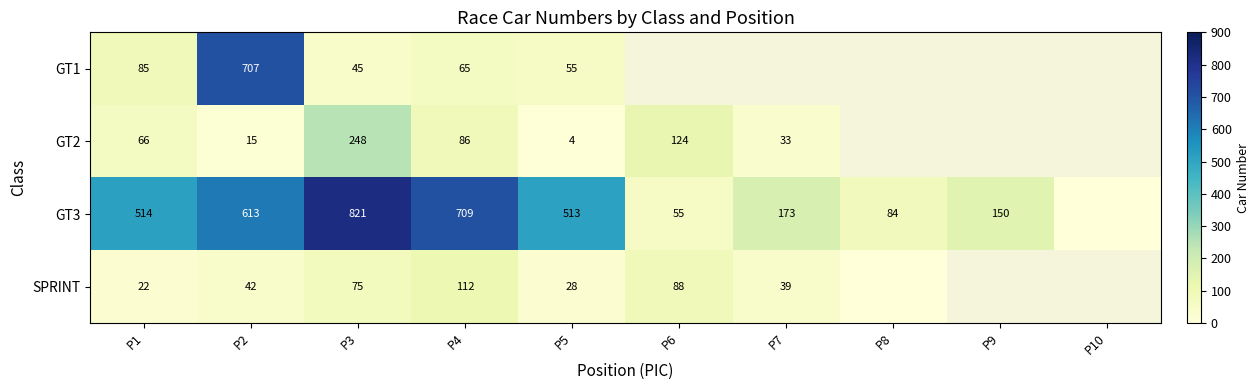

True or false: GT3 has a value of 324 at P2.

False